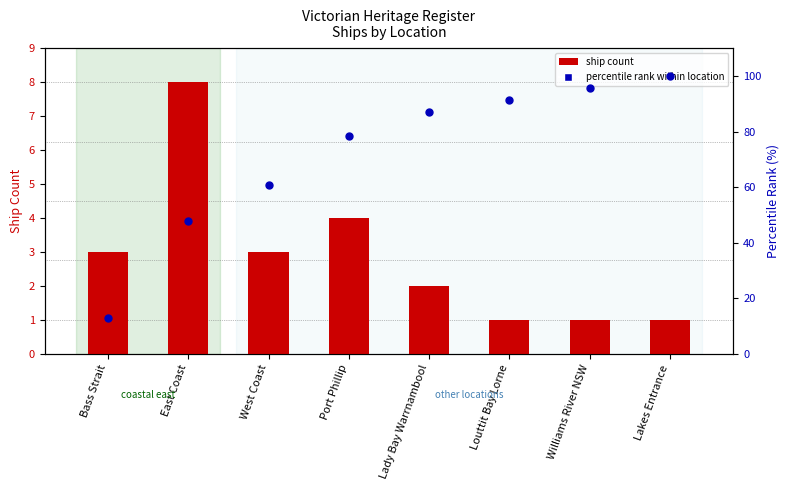

At which category is the sum across all series the highest?

Lakes Entrance